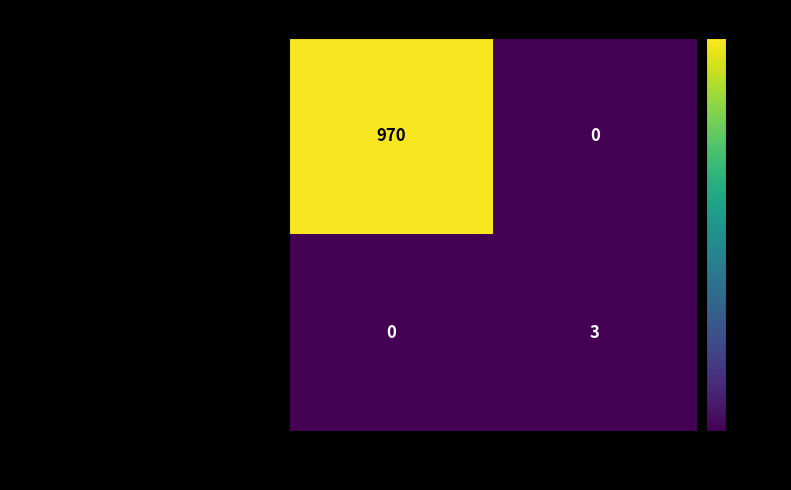

What is the difference between the maximum and minimum values in the 48a2fbaa1e18fa1e928dc6e9c61c7da15a14e9e... series?

3